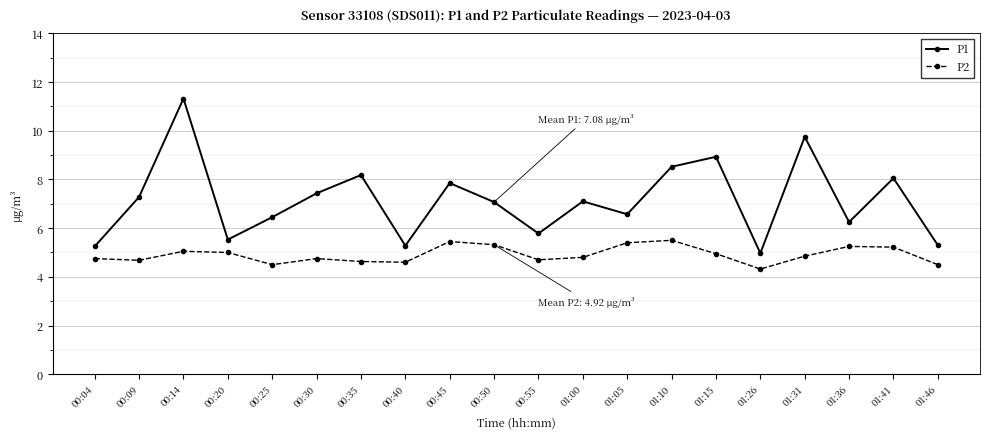

How many lines are shown in the chart?

2